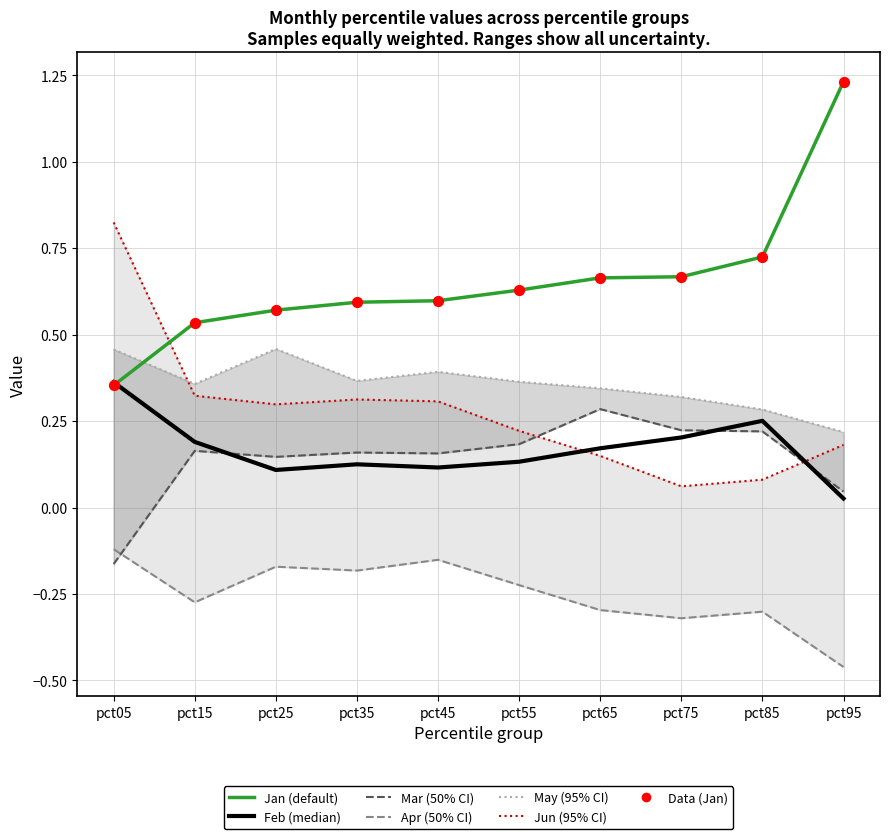

What are all the series names shown in the legend?

Jan, Feb, Mar, Apr, May, Jun